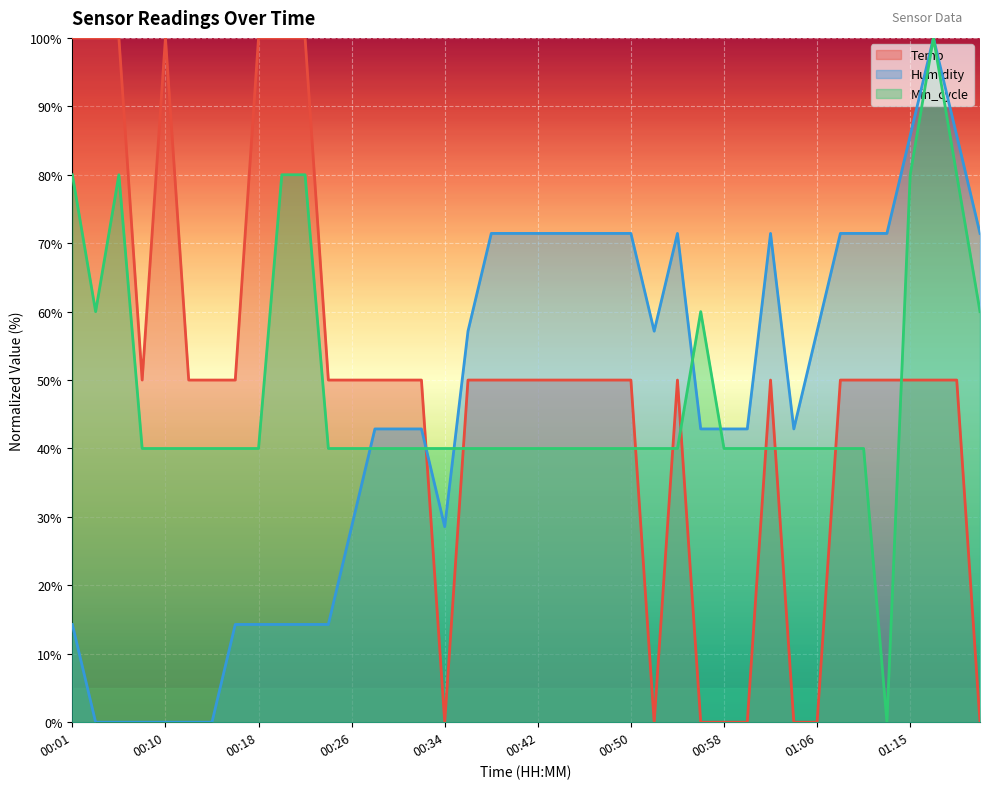

The value of Humidity at 00:32 is 57.1. True or false?

False